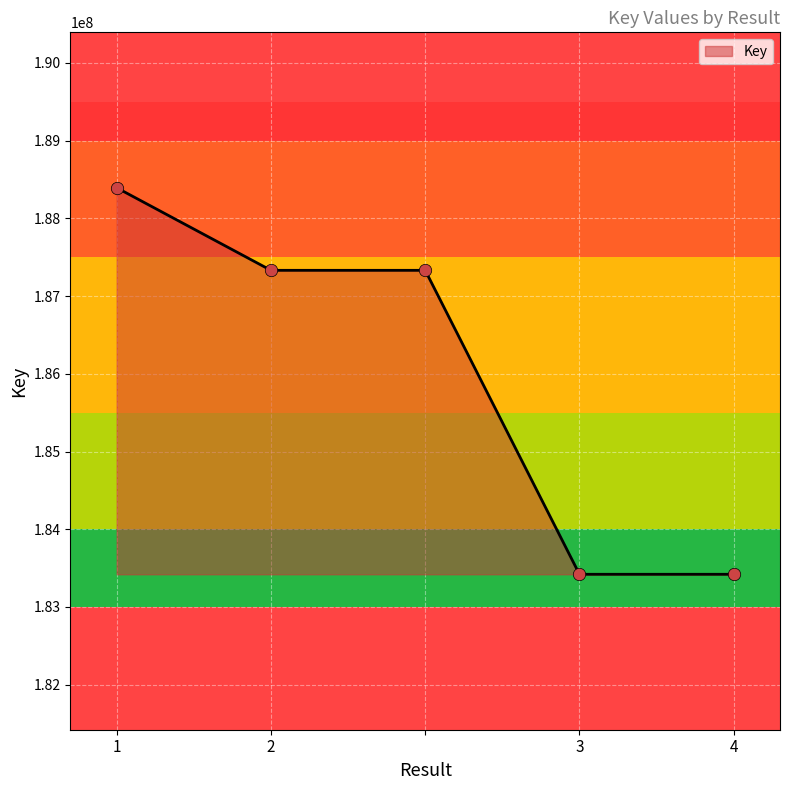

What is the maximum value shown in the chart?

188394479